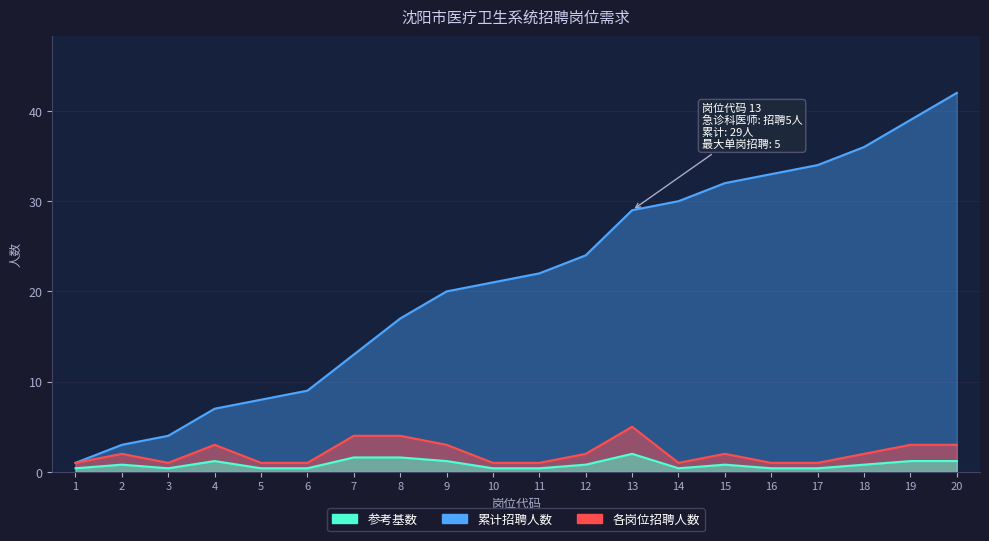

What is the minimum value shown in the chart?

1